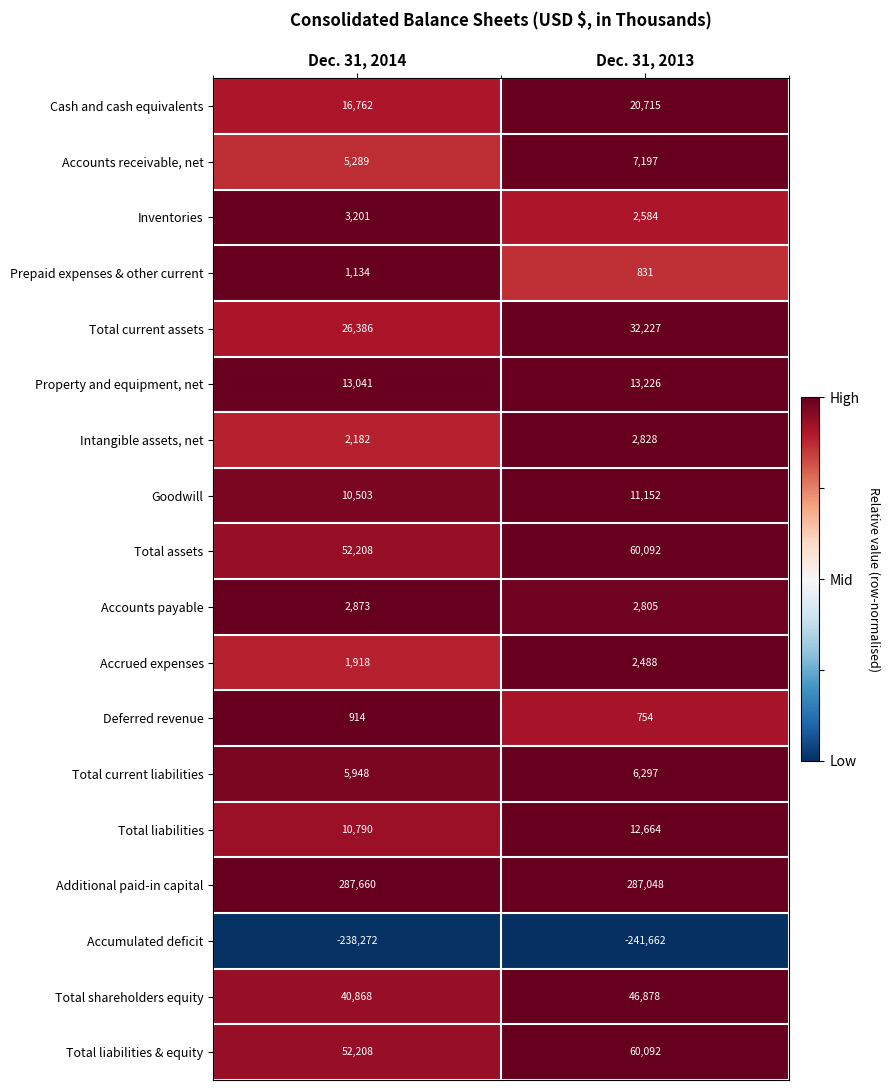

What is the difference between the Cash and cash equivalents values at Dec. 31, 2014 and Dec. 31, 2013?

3953